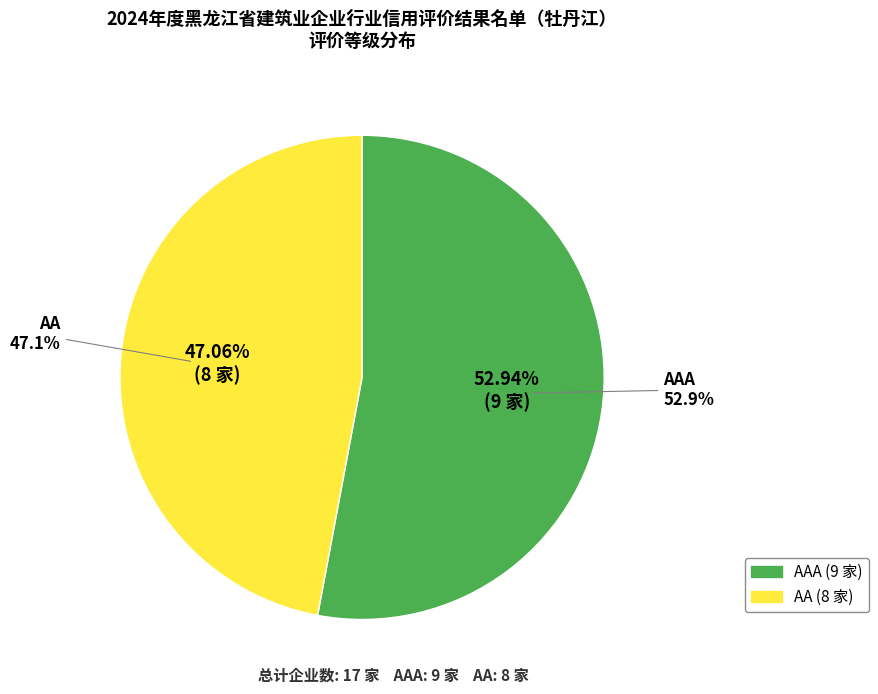

Does AA represent more than half of the total?

No